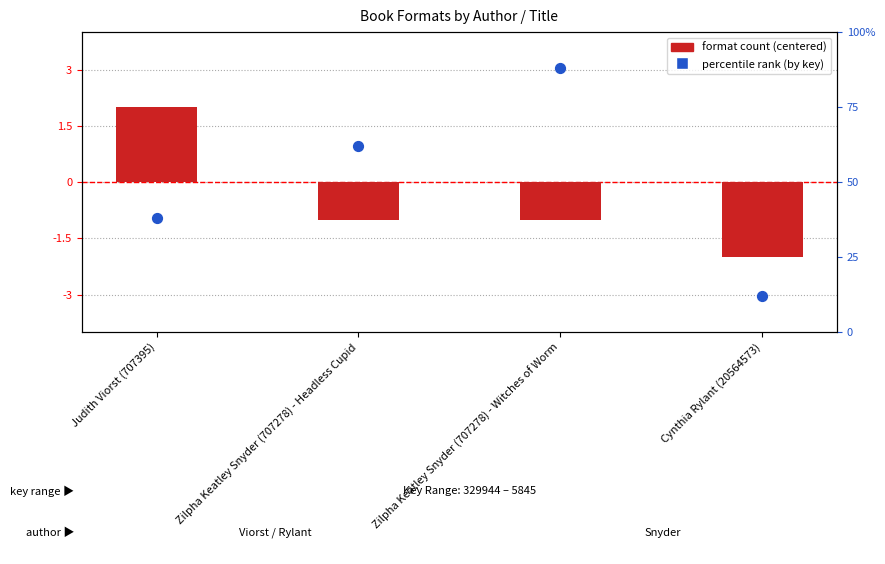

What are all the series names shown in the legend?

format count (centered), percentile rank (by key)